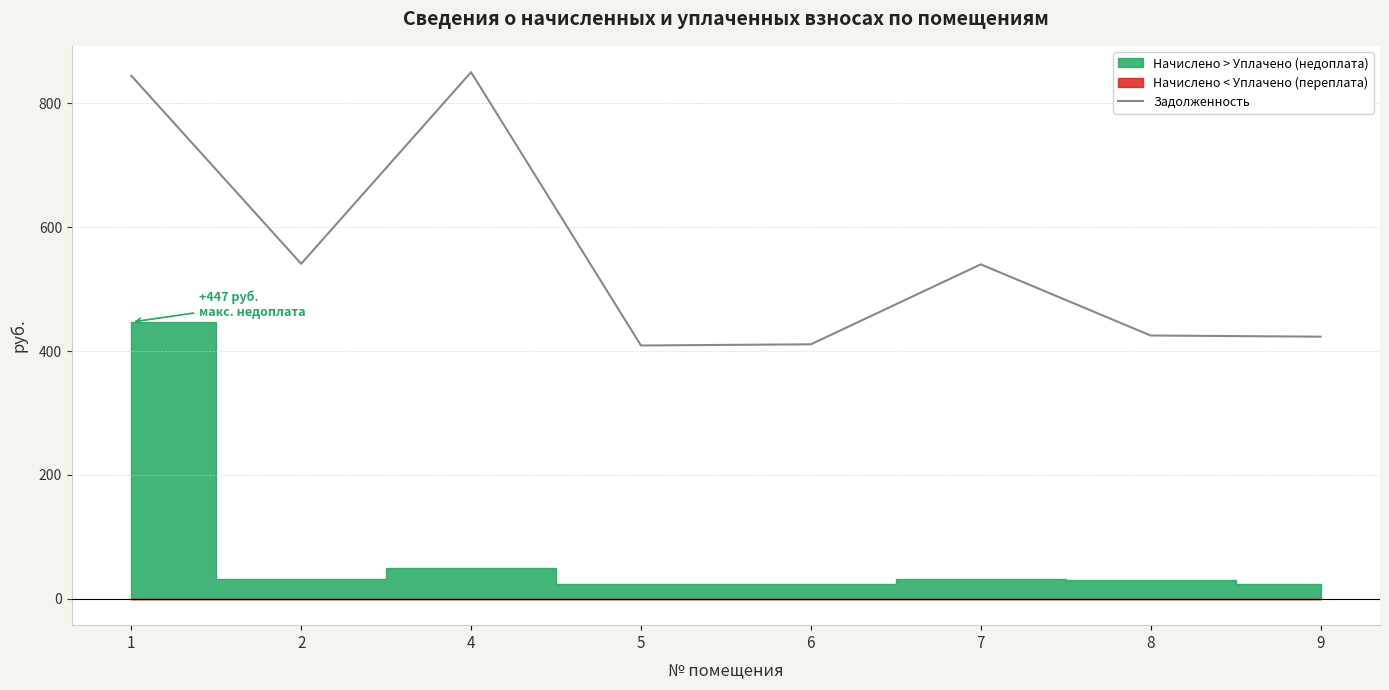

Read the value at 6.

410.9